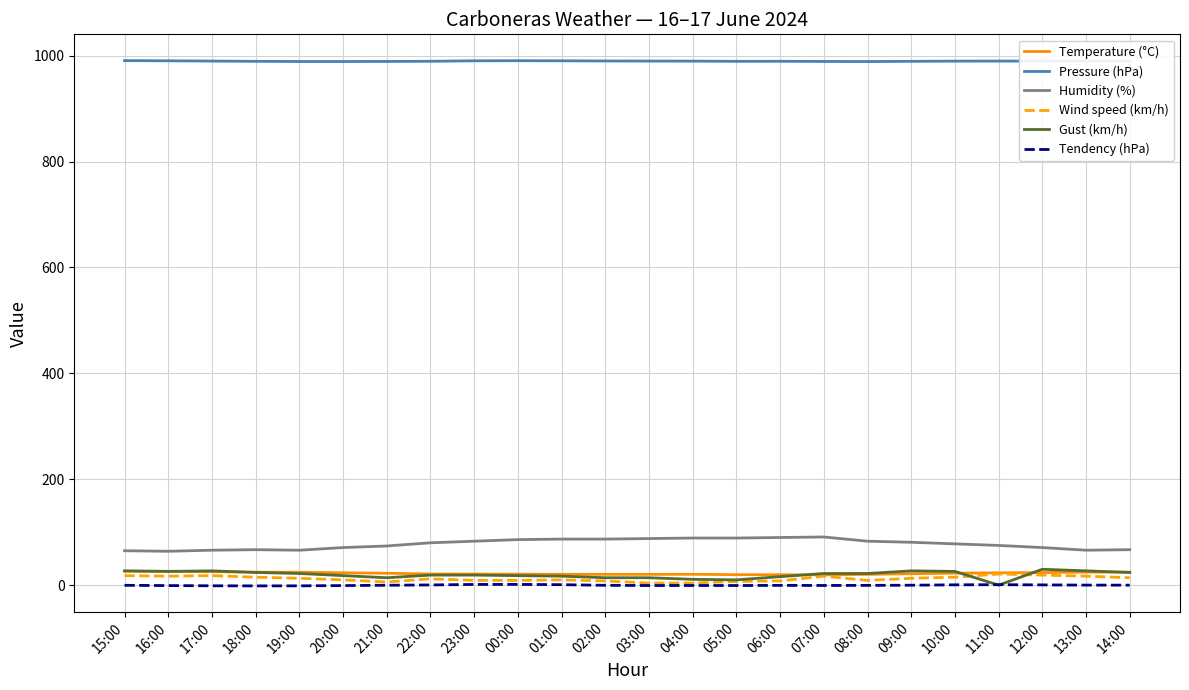

Is it true that Tendency (hPa) equals -0.7 at 05:00?

True